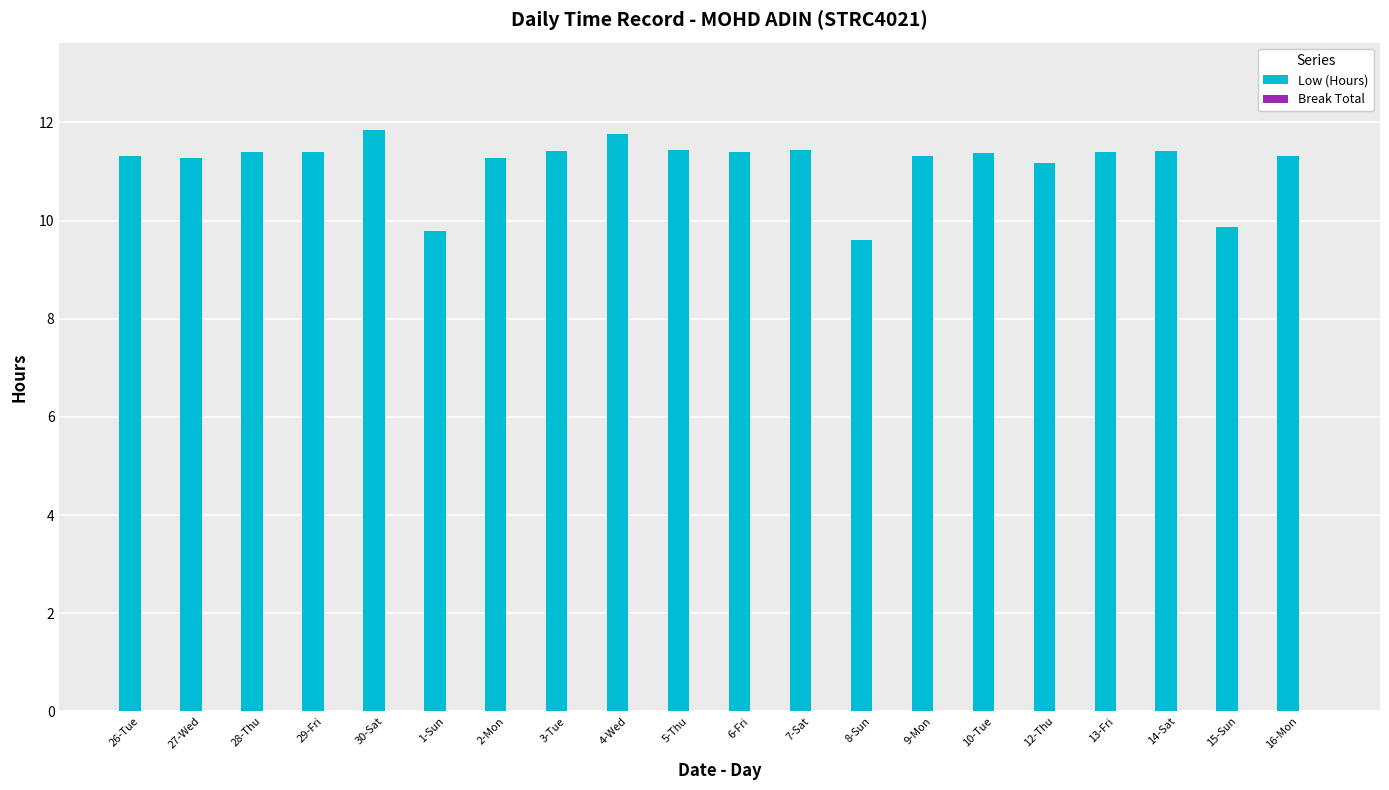

What is the change in value from 4-Wed to 10-Tue?

-0.4